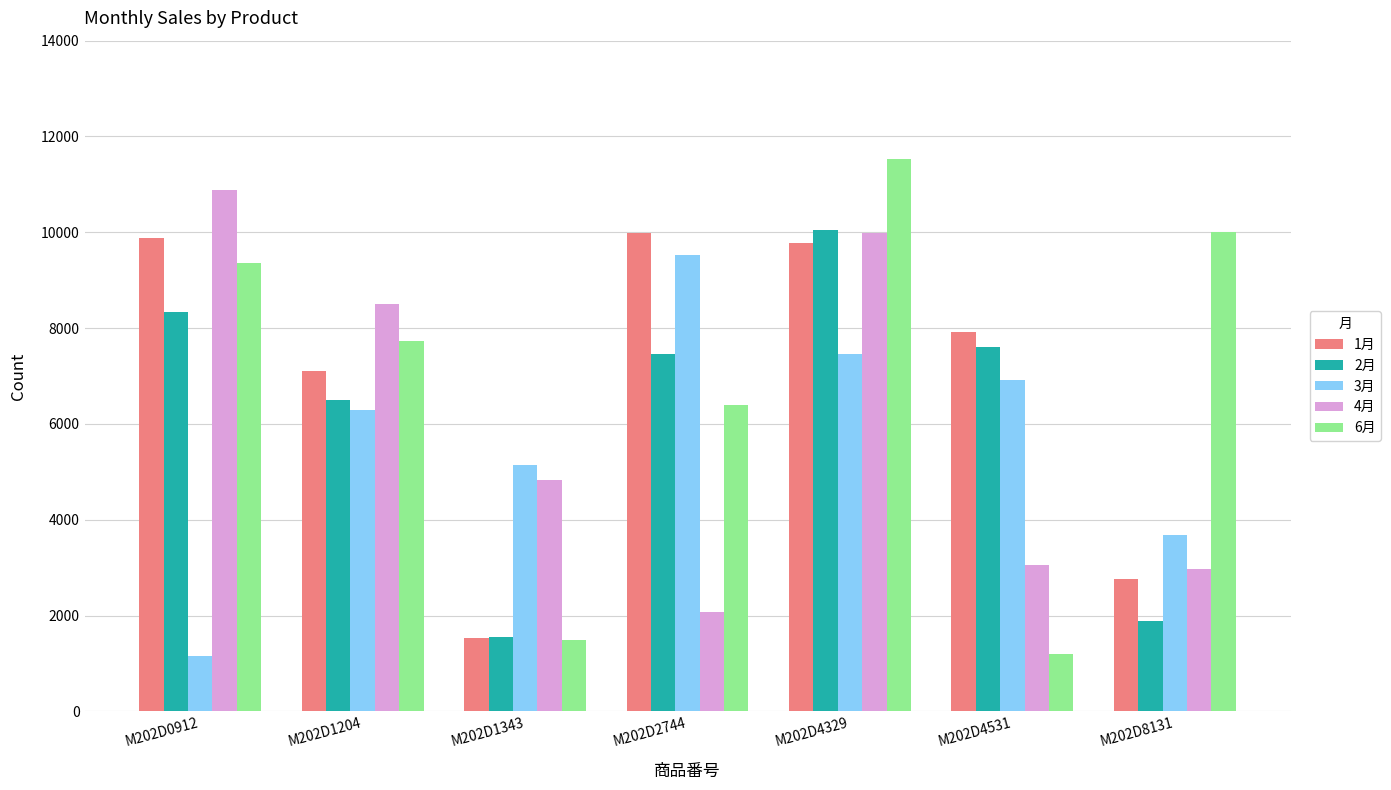

The value of 4月 at M202D4329 is 9987. True or false?

True